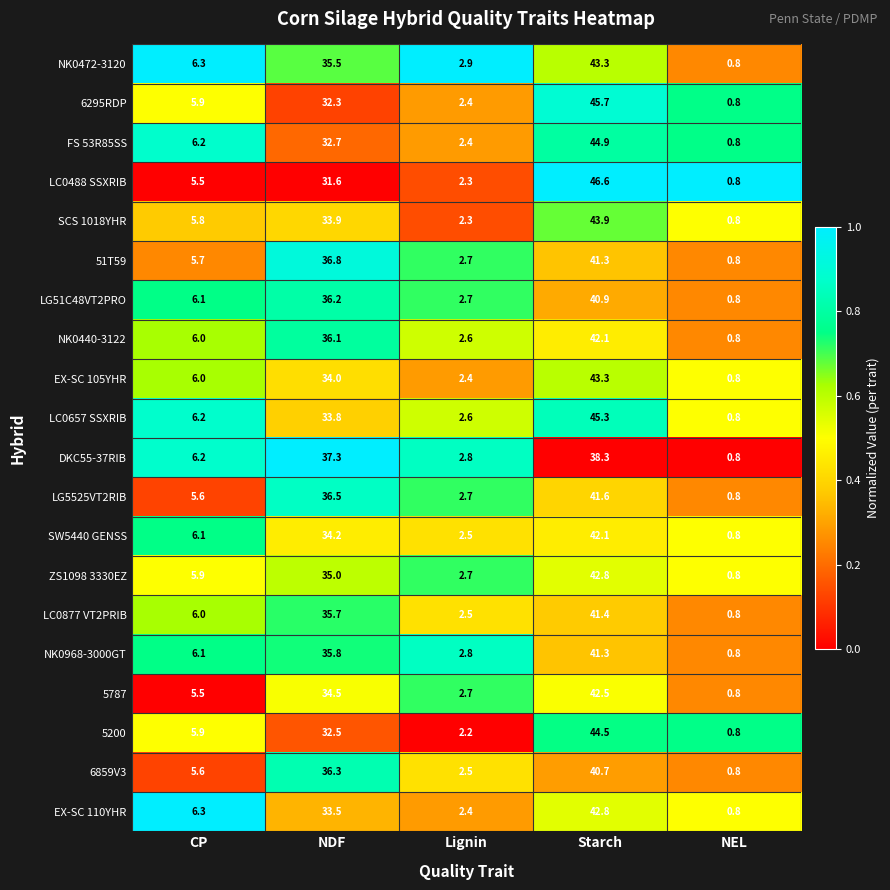

Which series has the largest total across all categories?

NK0472-3120